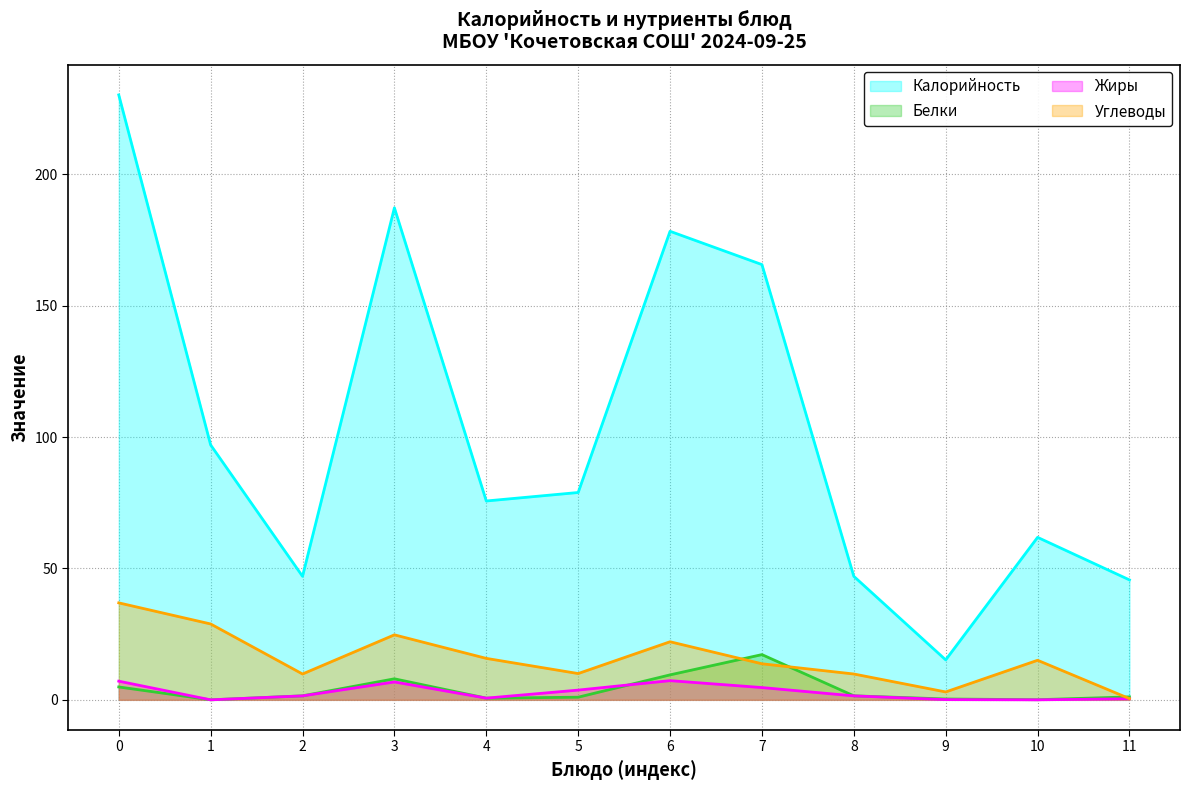

True or false: Жиры and Калорийность intersect in this chart.

False